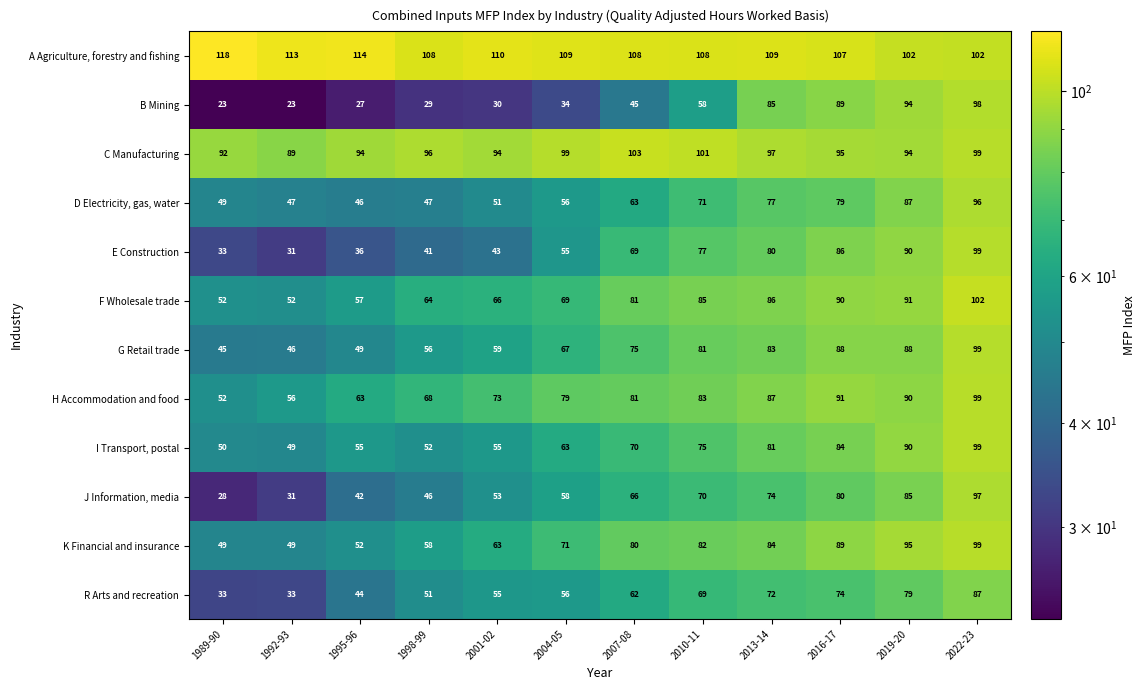

What is the sum of the J Information, media values at 2022-23 and 1989-90?

125